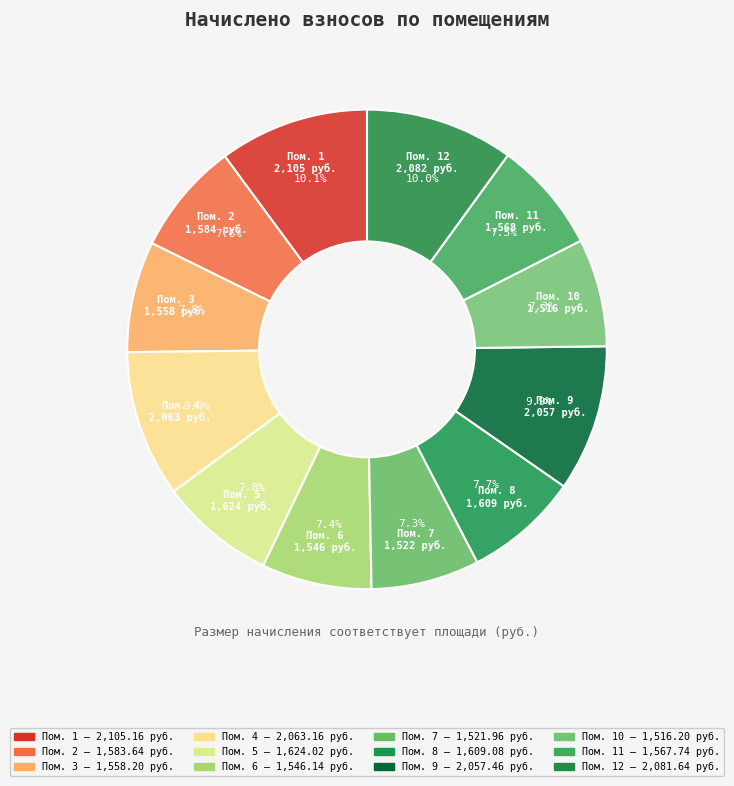

Does Пом. 2 represent more than half of the total?

No